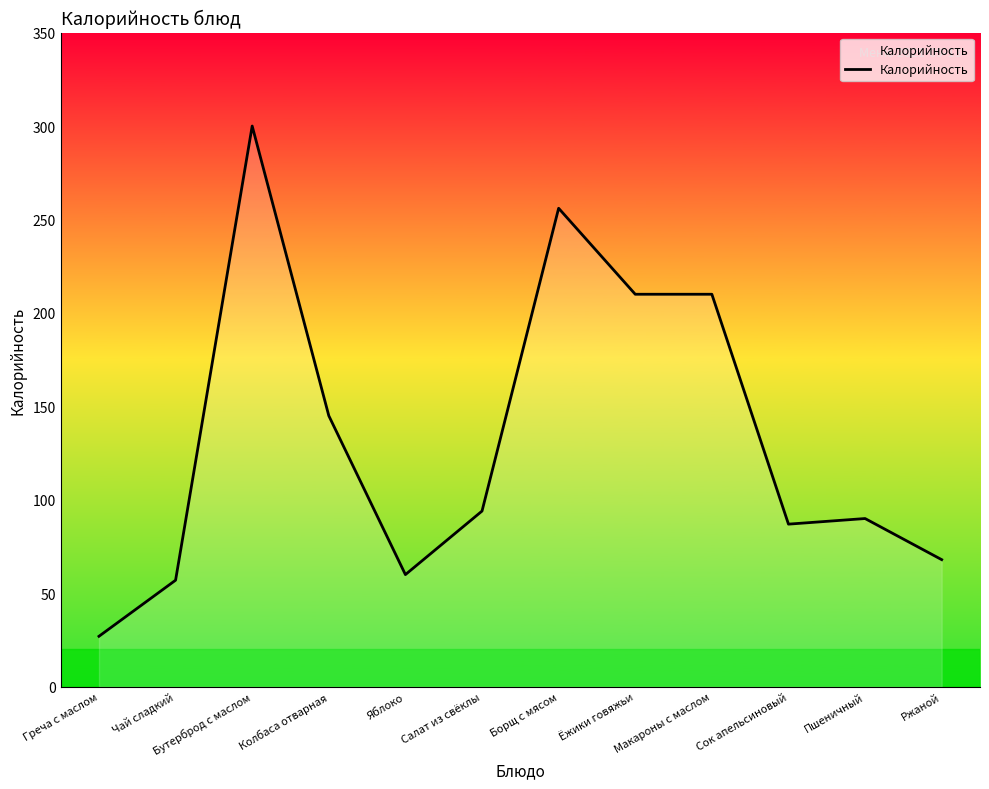

At which label does the data first exceed 94?

Бутерброд с маслом